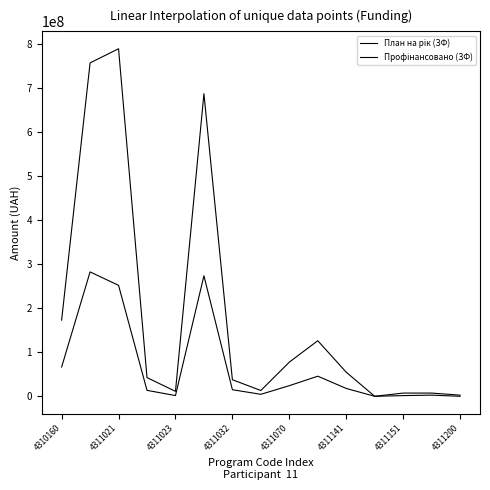

Does the chart display data point markers on the line(s)?

No